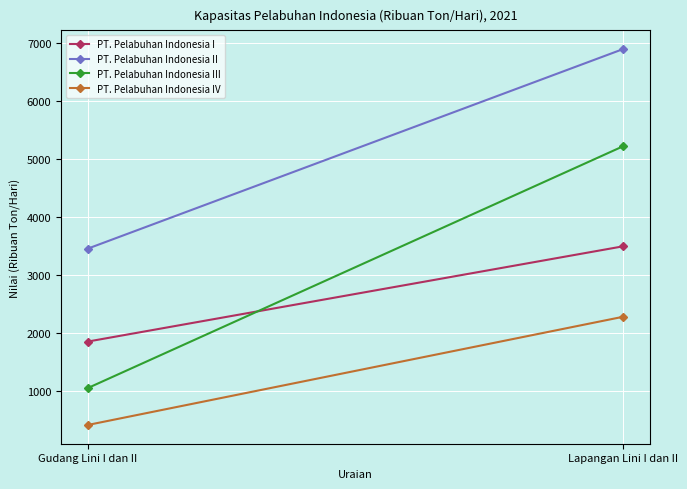

Which category has the lowest value in the PT. Pelabuhan Indonesia III series?

Gudang Lini I dan II